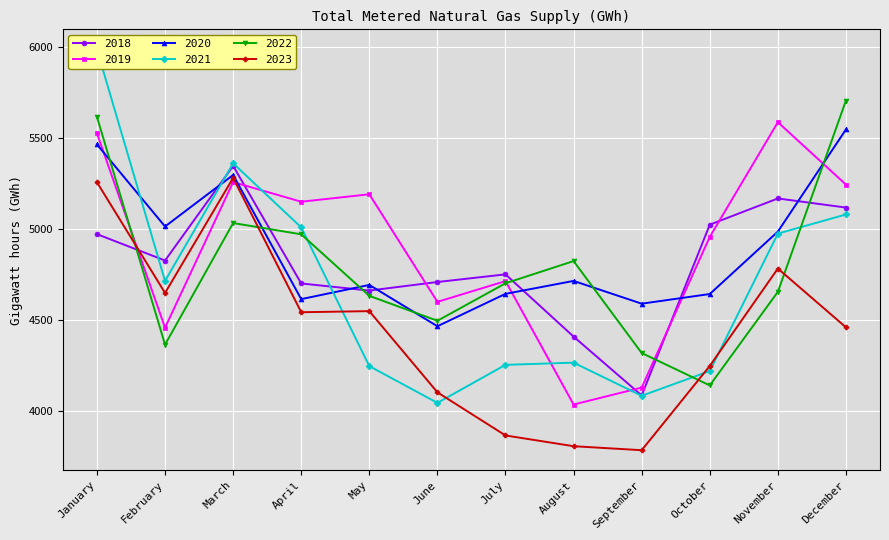

The 2021 series shows 4085 at September. True or false?

True